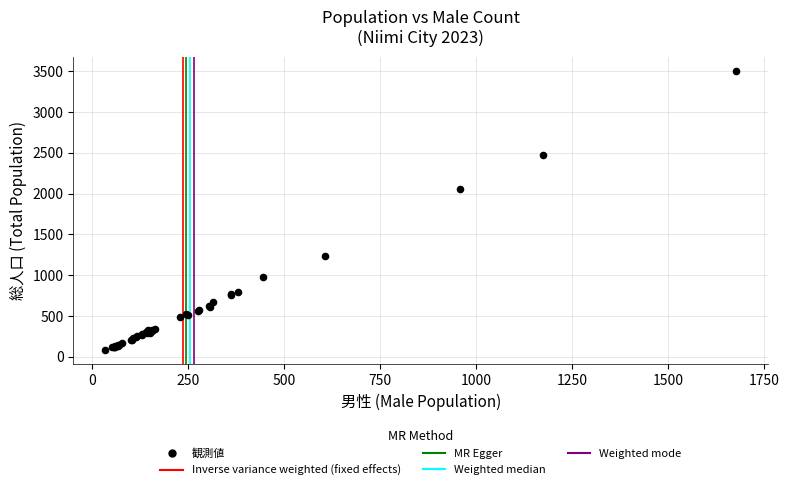

What Y value in the scatter plot is closest to 1793?

2057